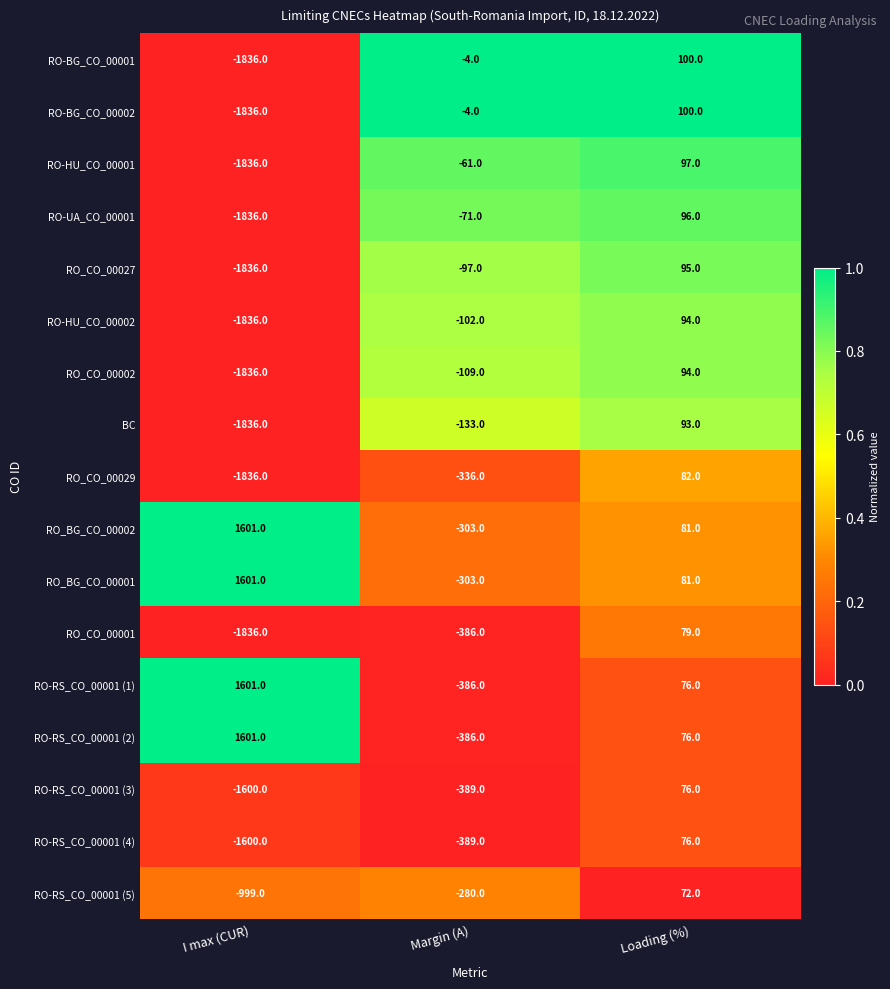

True or false: RO-RS_CO_00001 (4) has a value of -1600 at I max (CUR).

True